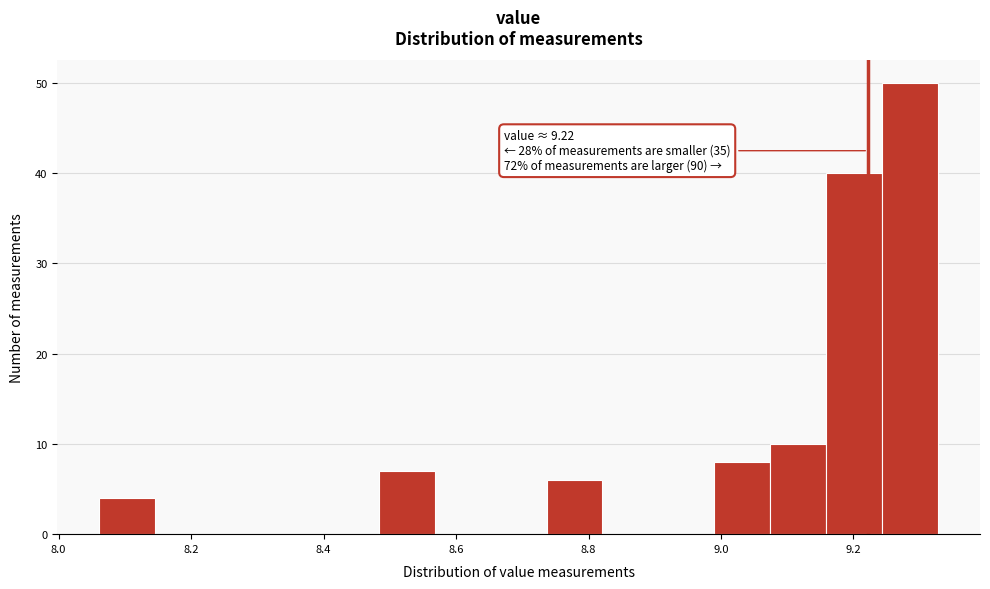

Over which range of the x-axis is the bar tallest?

9.24 to 9.32